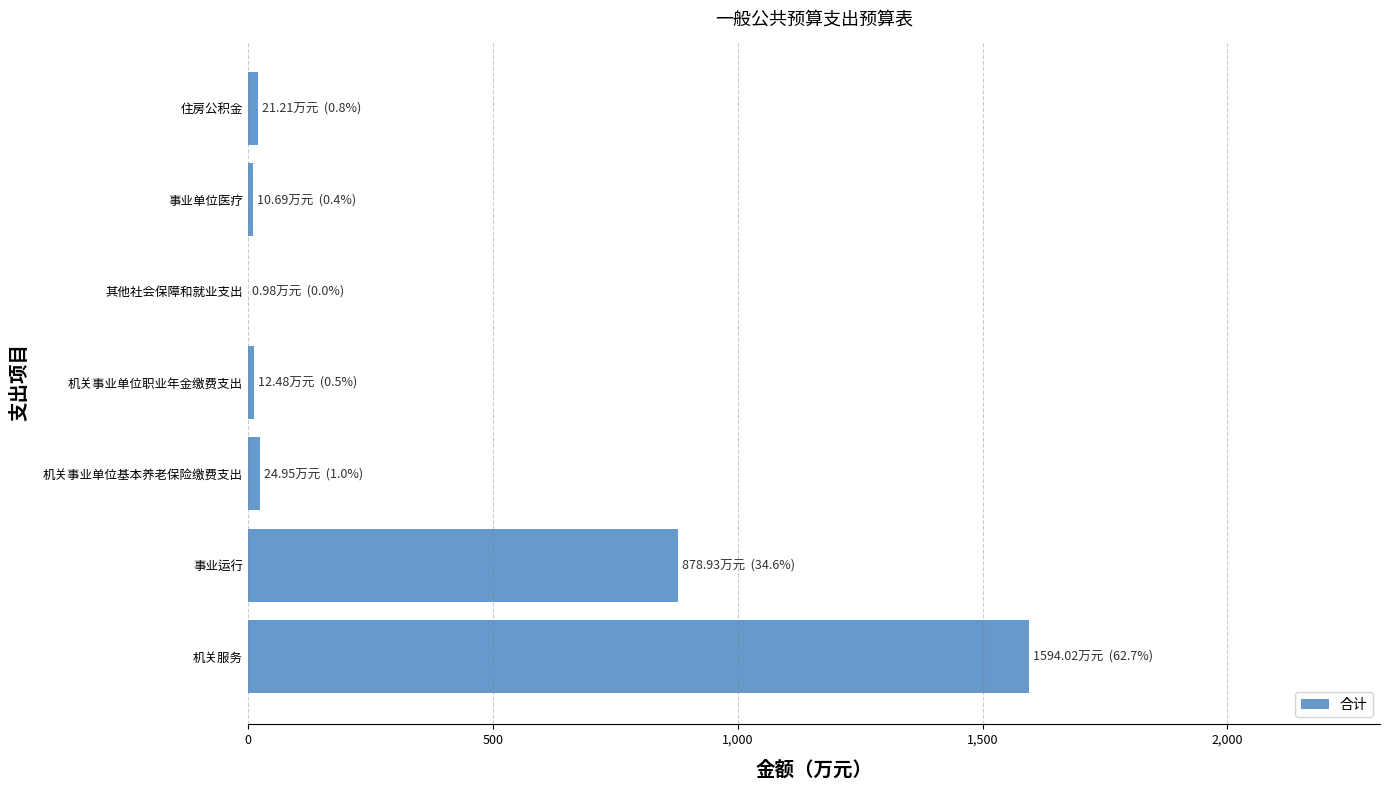

The chart shows a value of 878.9 at 事业运行. True or false?

True